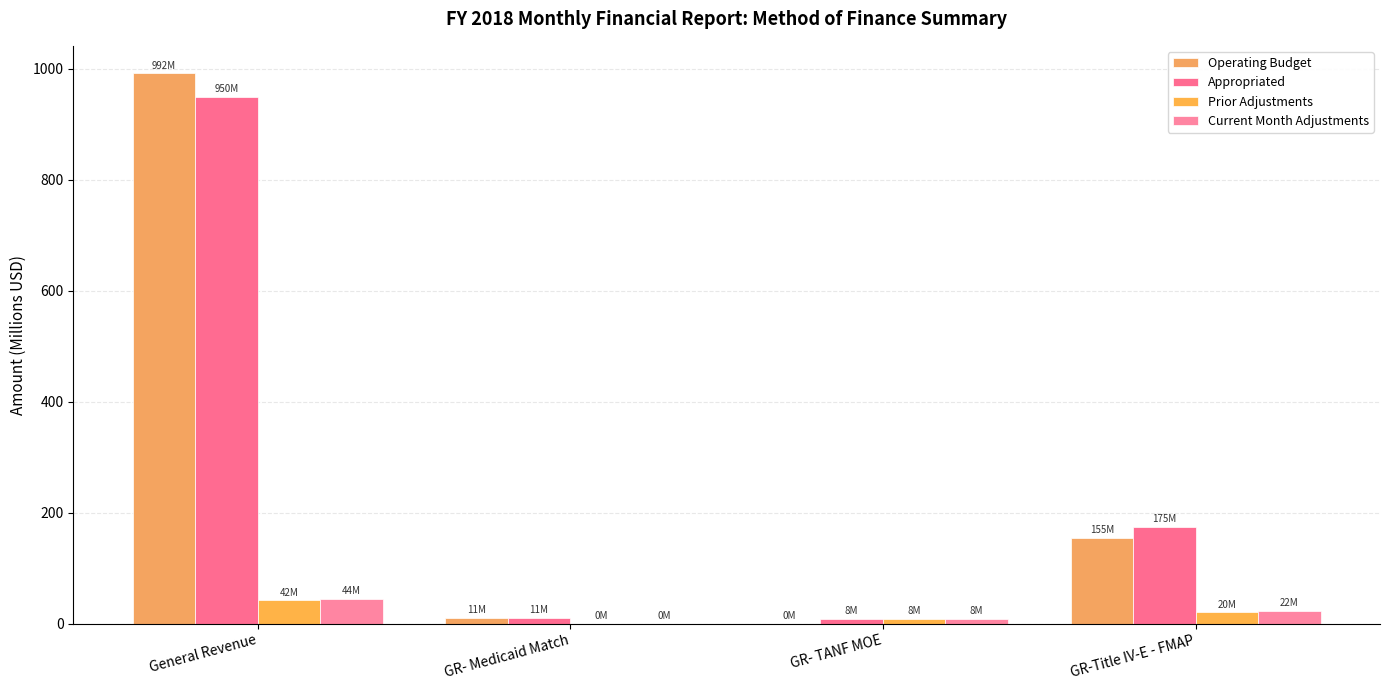

Is the value of Operating Budget at GR- Medicaid Match greater than the value of Prior Adjustments at GR- Medicaid Match?

Yes